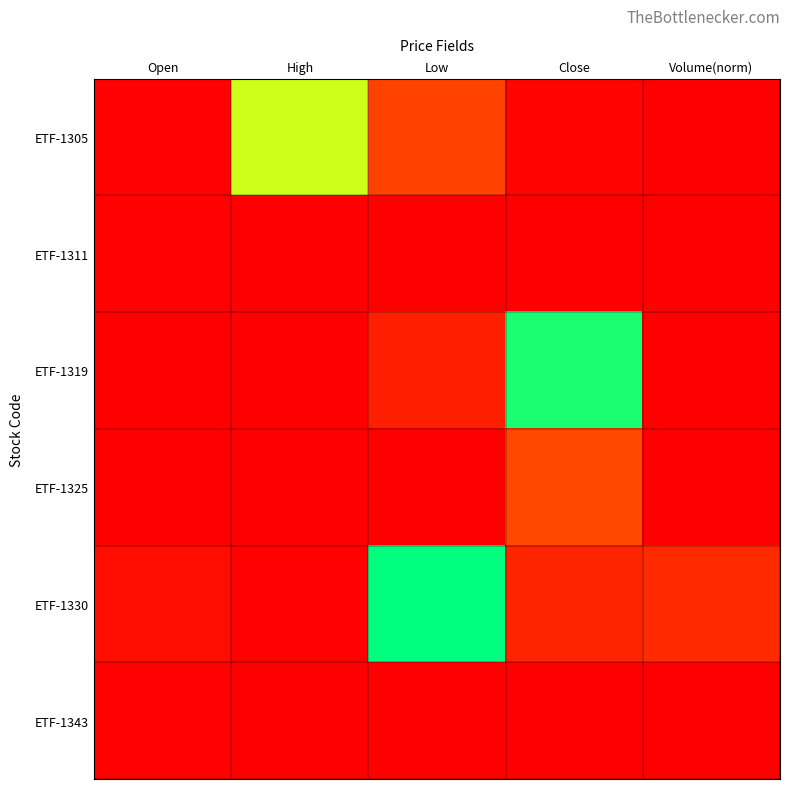

Count the number of categories in the chart.

5